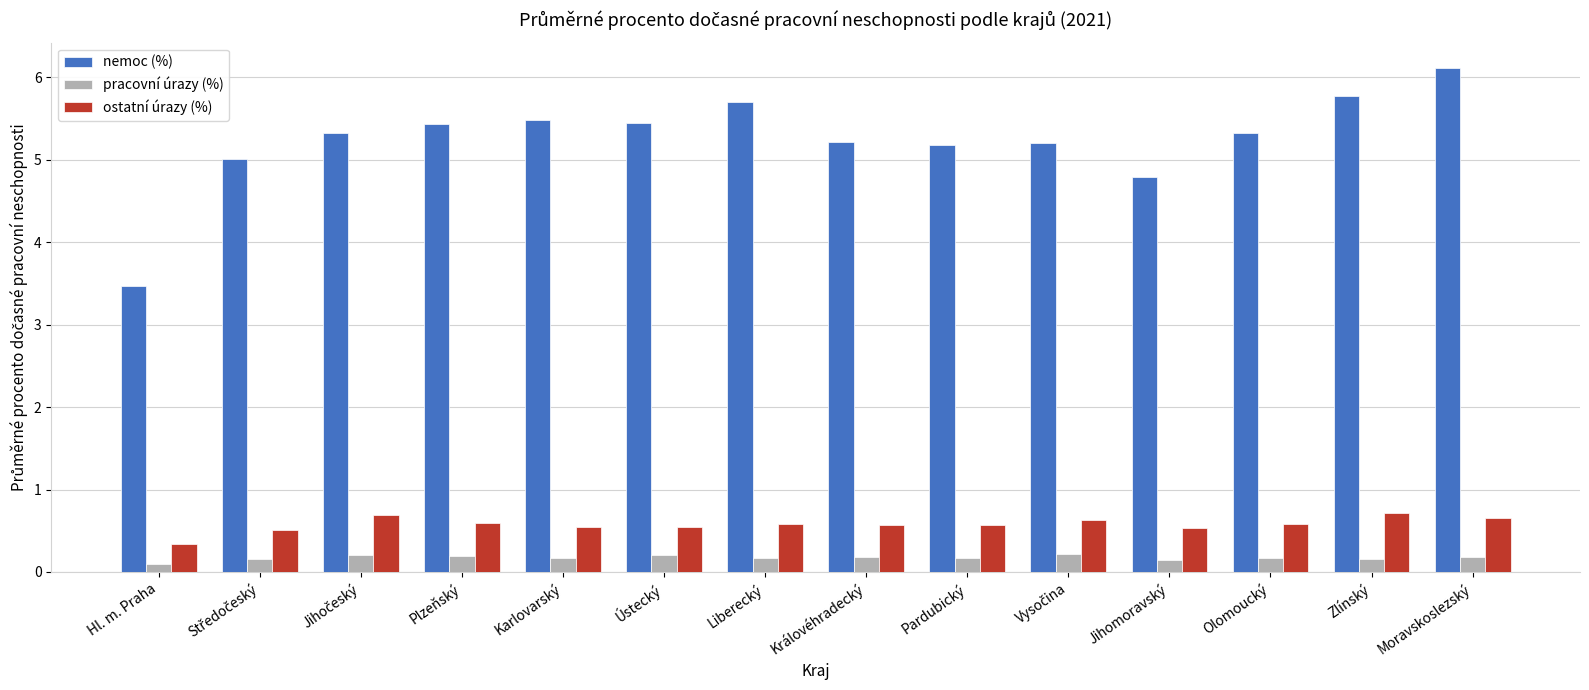

What is the difference between the highest and lowest values at Pardubický?

5.0